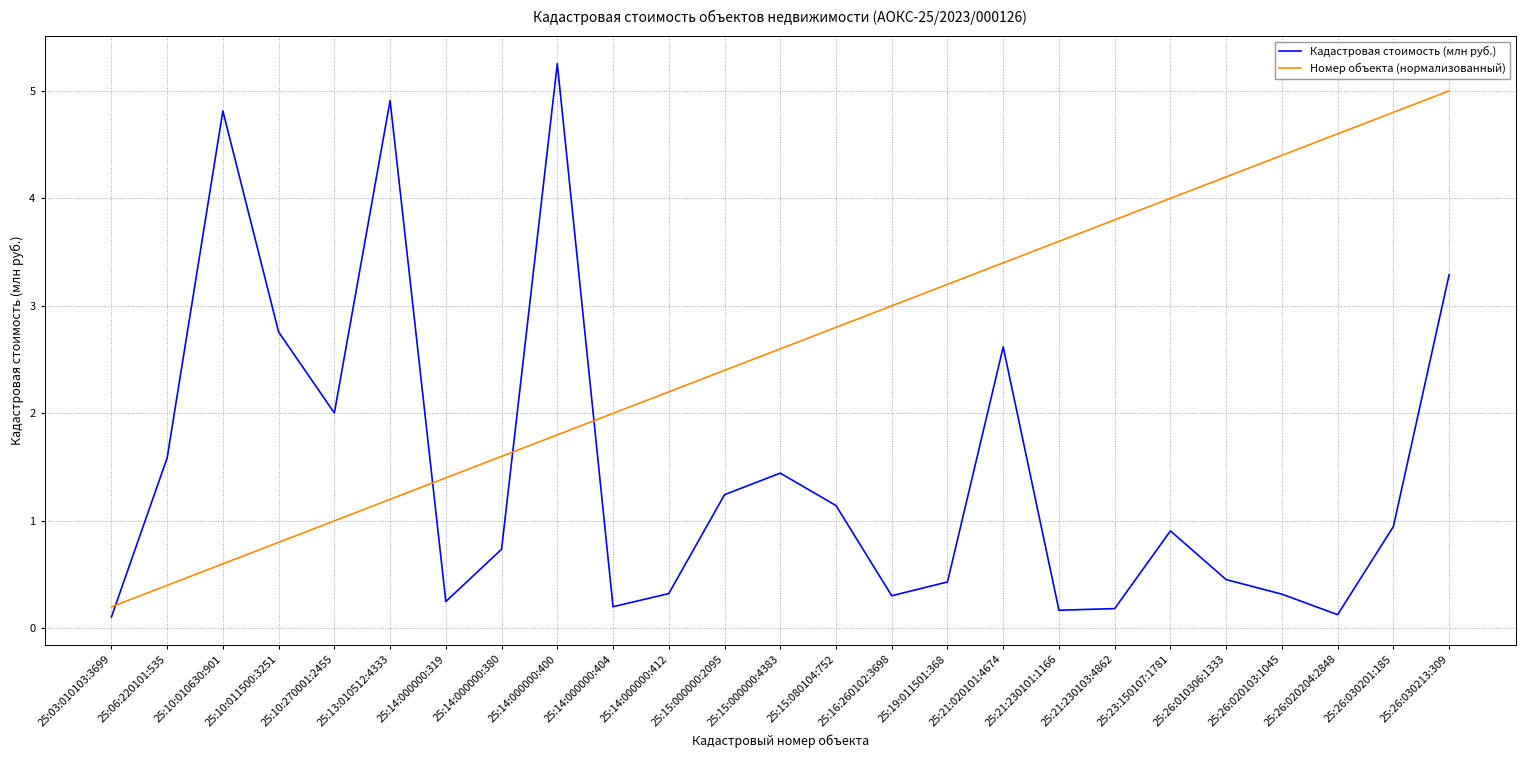

True or false: Номер объекта (нормализованный) has a value of 2.5 at 25:14:000000:319.

False